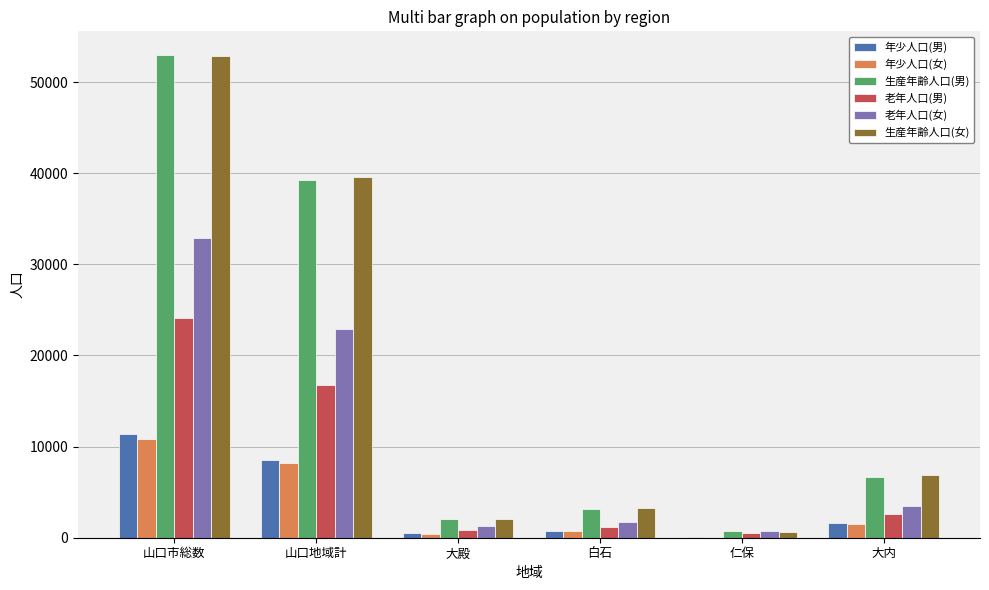

At which category is the sum across all series the highest?

山口市総数